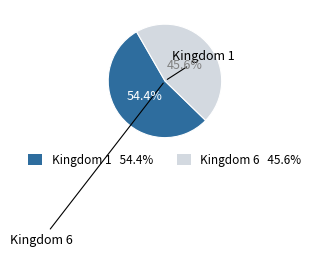

Does any single category account for the majority?

Yes